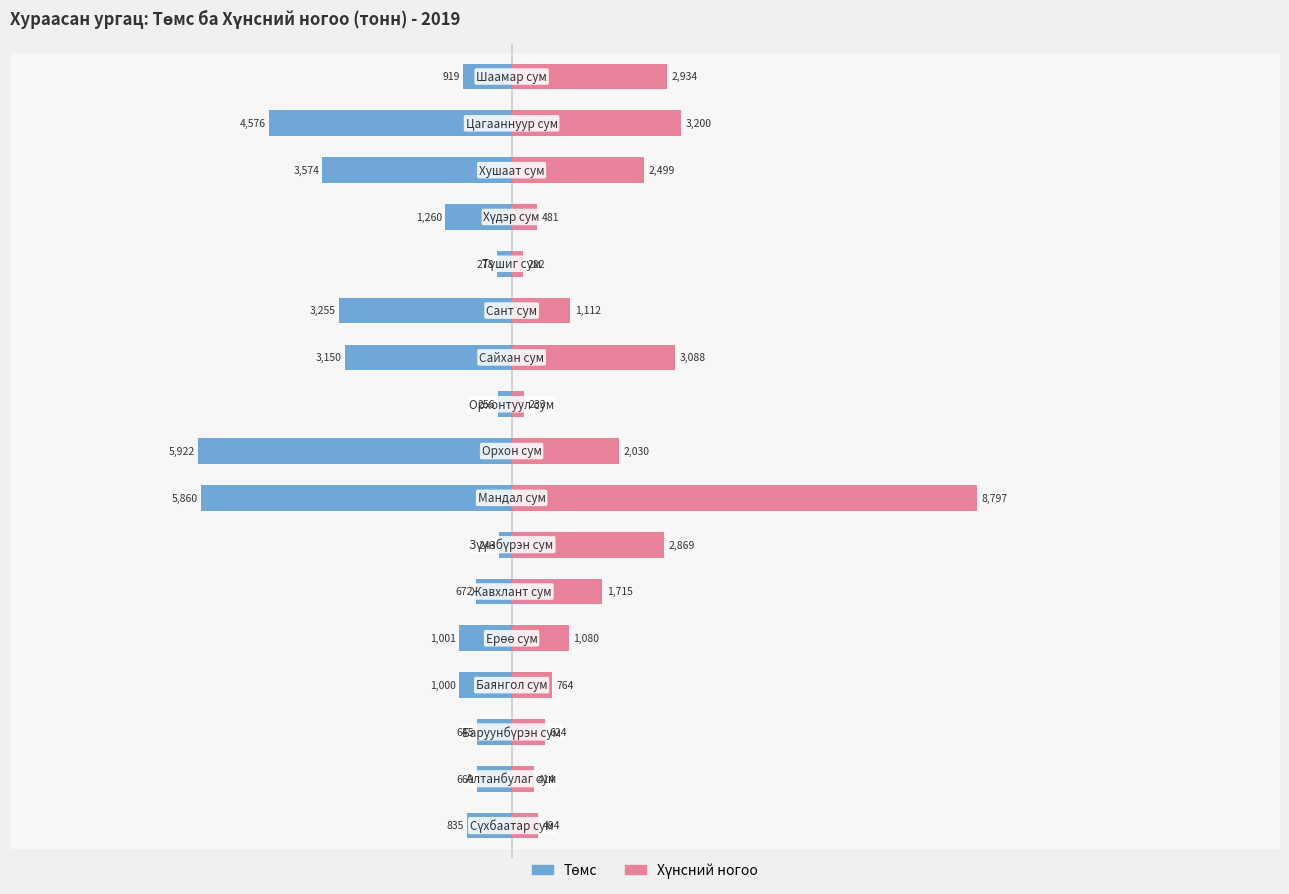

Is it true that Төмс equals -10335.2 at 7?

False